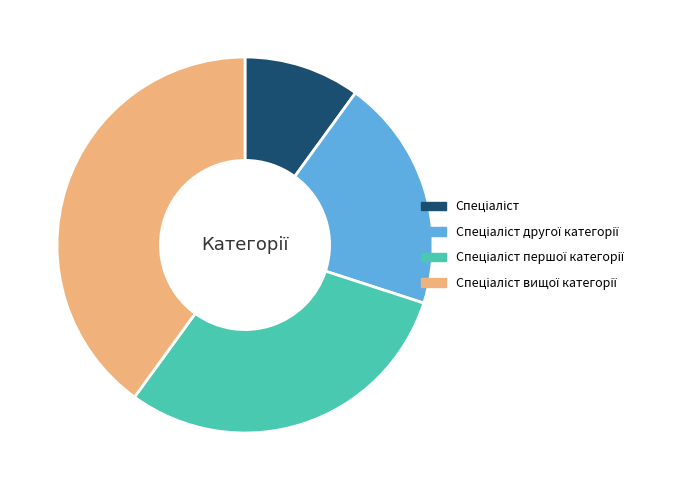

Is there a majority slice in this chart?

No